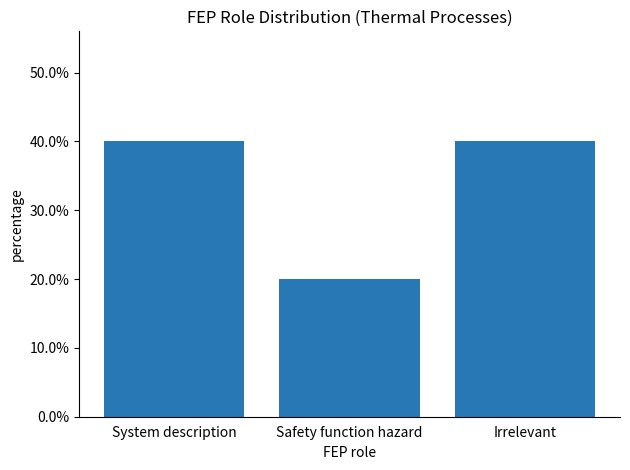

What position from the left is System description?

1